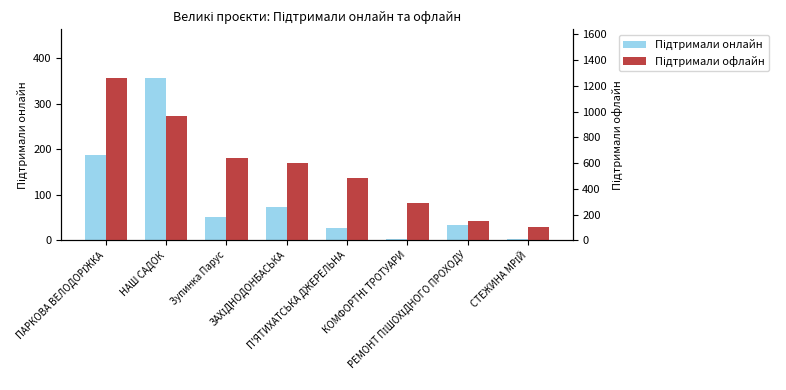

What is the difference between the highest and lowest values at П'ЯТИХАТСЬКА ДЖЕРЕЛЬНА?

459